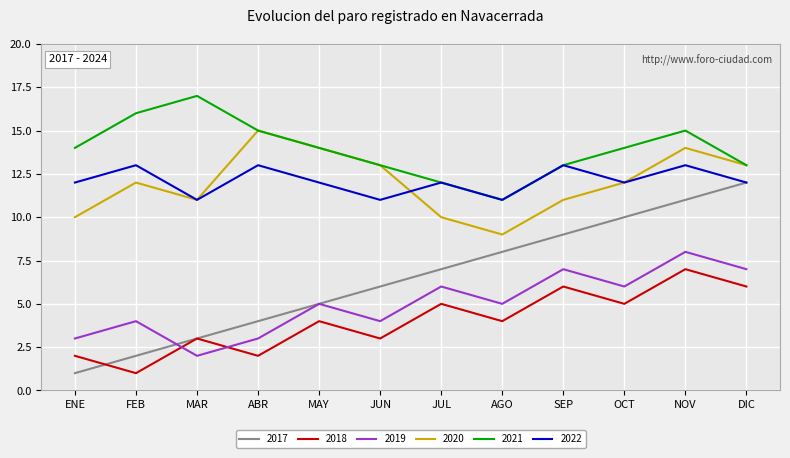

What is the difference between the maximum and minimum values in the 2021 series?

6